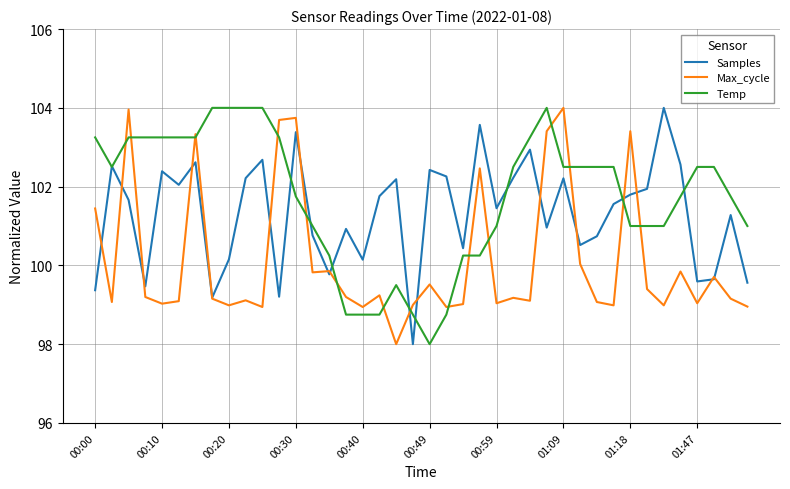

Which series has the largest total across all categories?

Temp